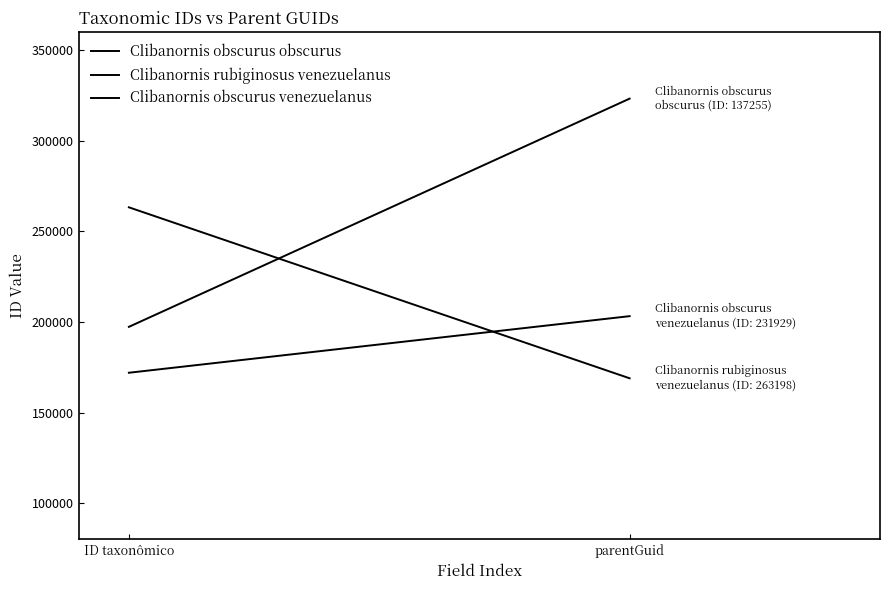

What are all the series names shown in the legend?

Clibanornis obscurus obscurus, Clibanornis rubiginosus venezuelanus, Clibanornis obscurus venezuelanus